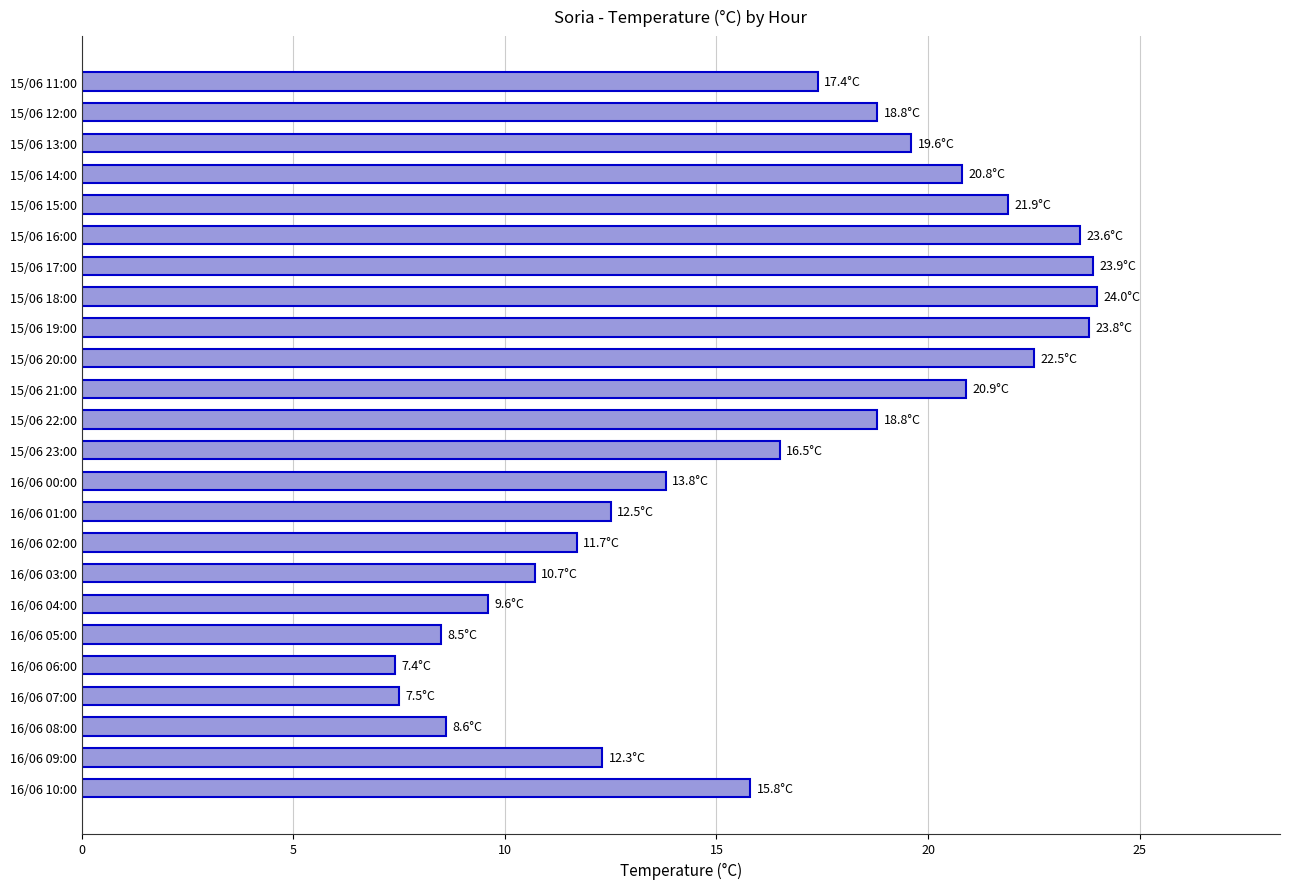

How many bars are there in total?

24